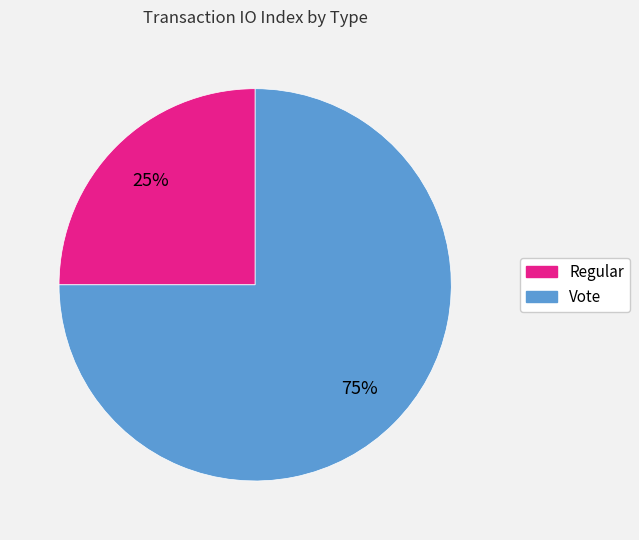

How many segments does this pie chart have?

2